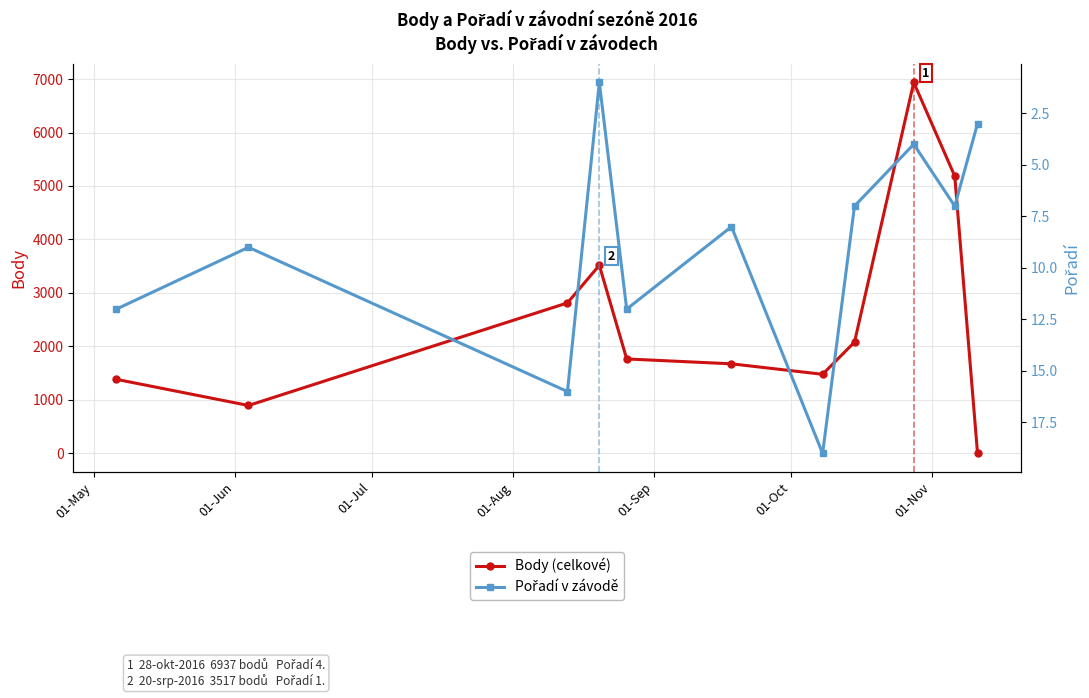

What is the maximum value for Body (celkové)?

6937